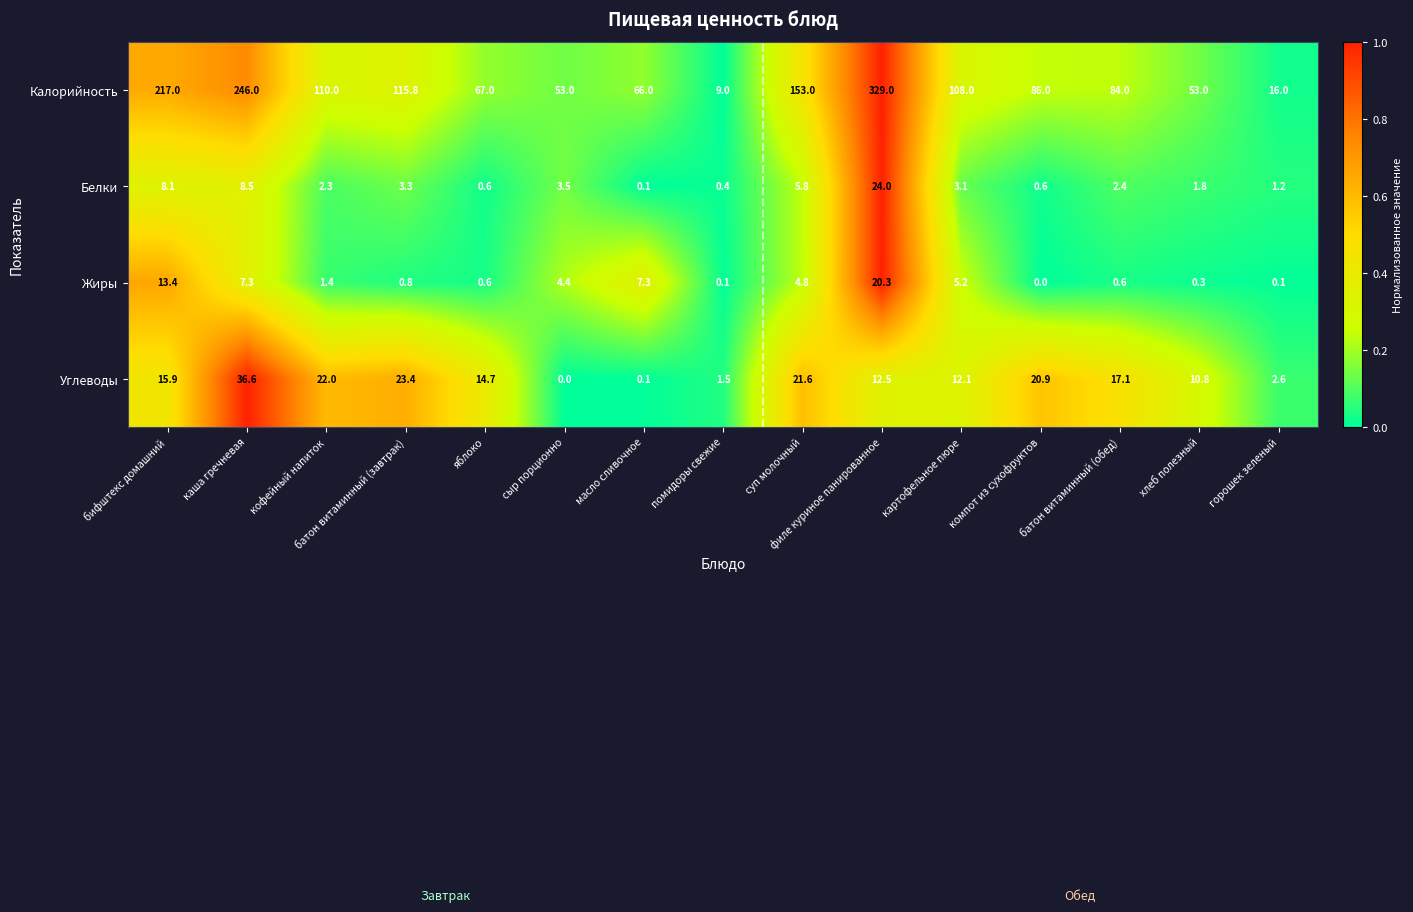

The Калорийность series shows 110.0 at кофейный напиток. True or false?

True